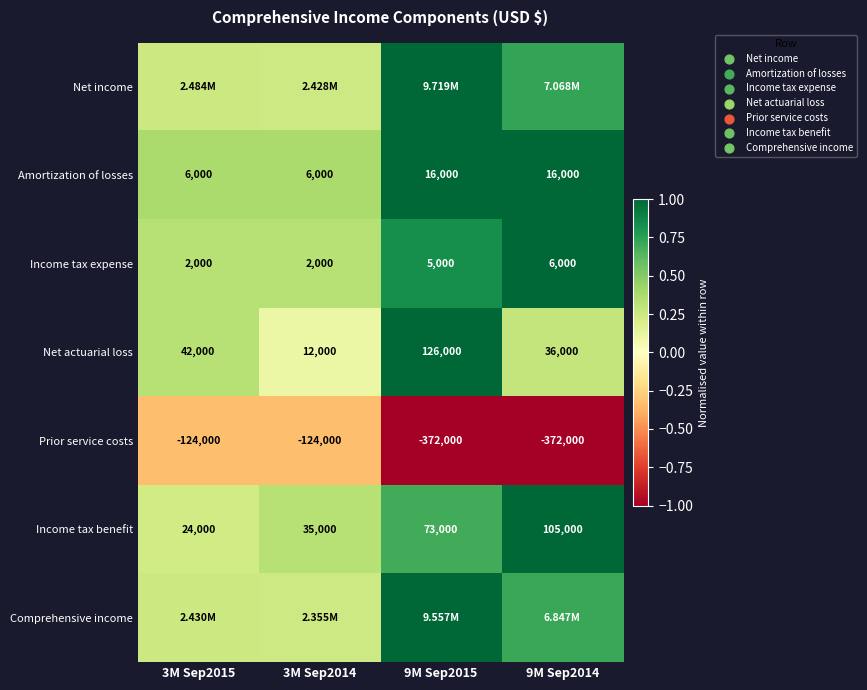

Is the value of Income tax benefit at 9M Sep2014 greater than the value of Income tax expense at 3M Sep2015?

Yes